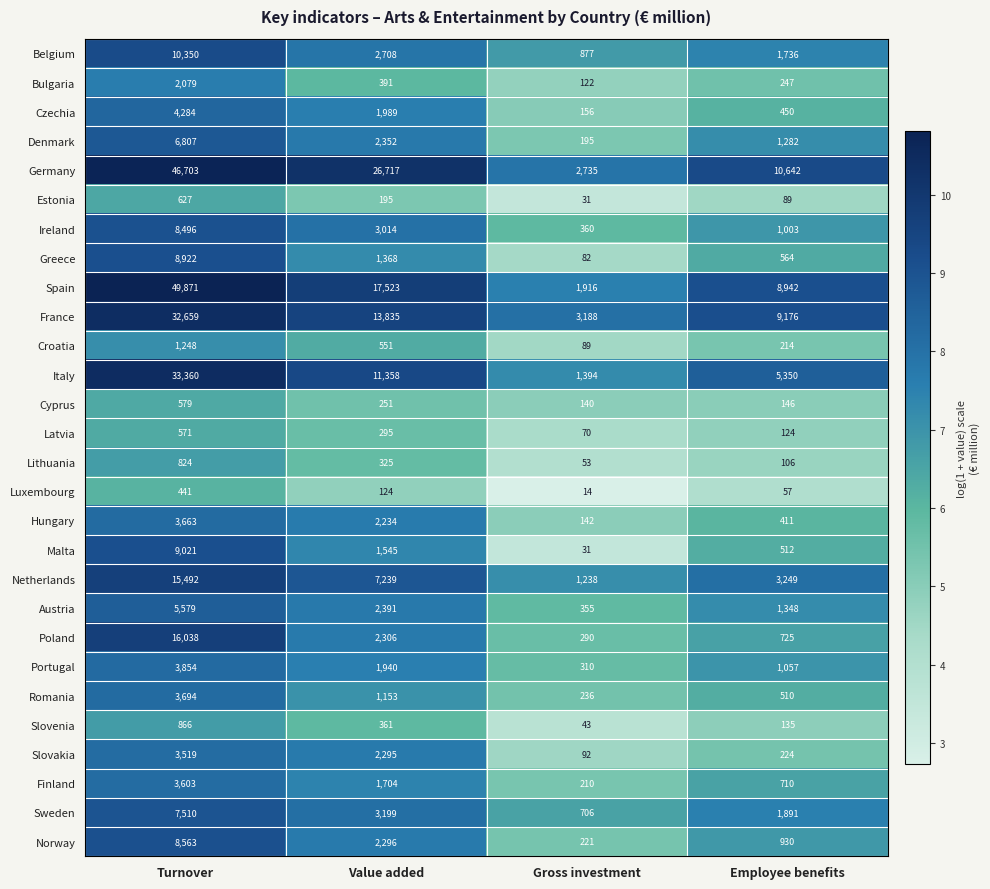

What is the spread (max minus min) of values at Employee benefits?

10585